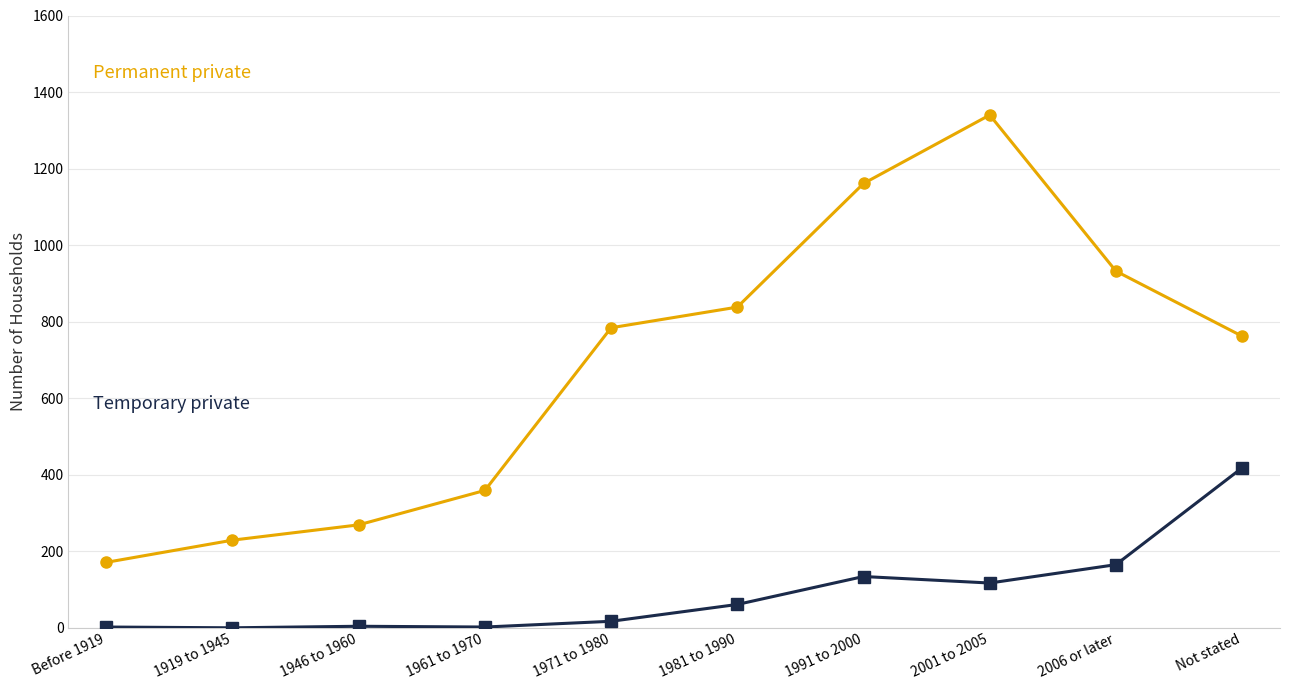

What is the label of the 9th point from the right?

1919 to 1945